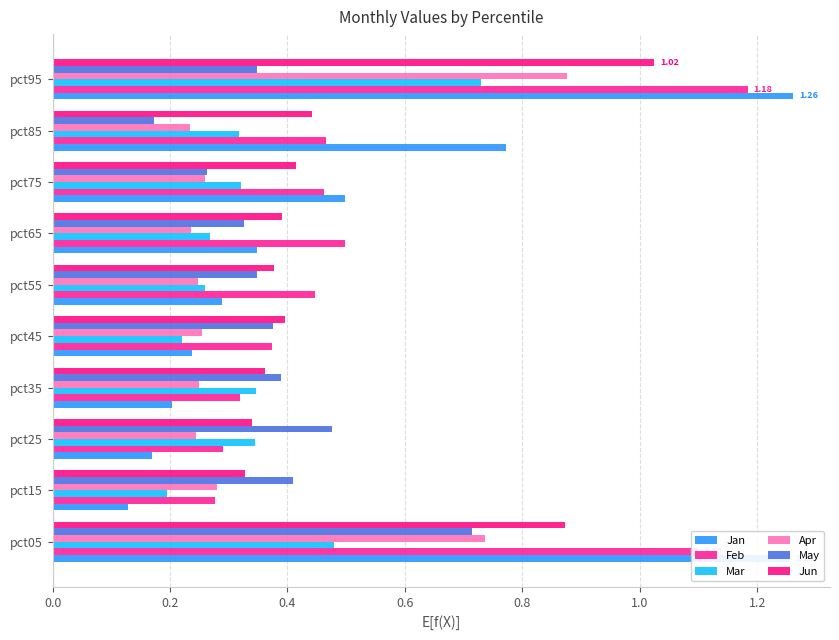

Count the number of data series in this chart.

6